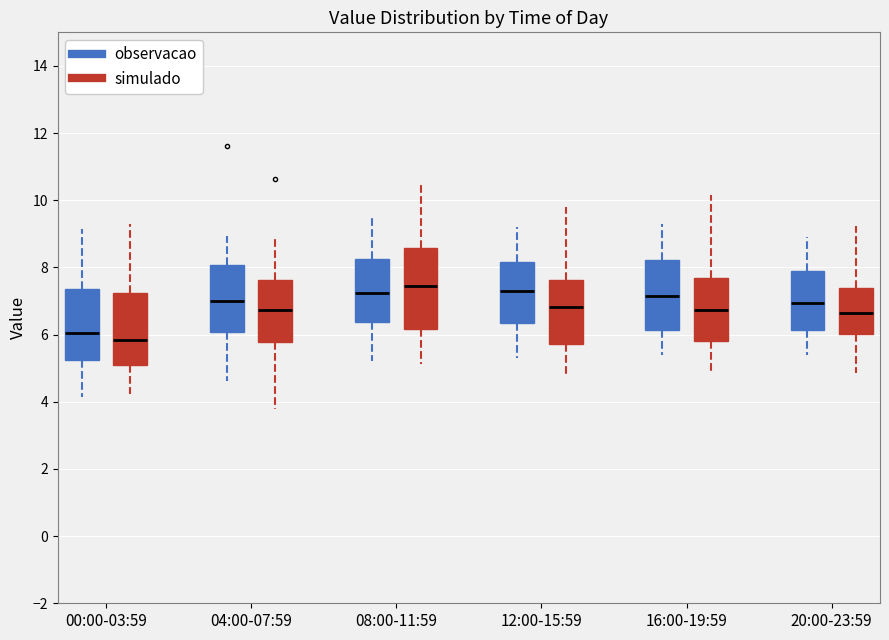

Reading left to right, transcribe this box plot: for each box, give where its median line is, the range the box spans, and where its two whiskers end, as read against the y-axis. The values are not printed on the chart, so give them approximately, as read against the axis.

00:00-03:59 (observacao): median 6.0, box 5.2 to 7.4, whiskers 4.2 to 9.2
00:00-03:59 (simulado): median 5.8, box 5.0 to 7.2, whiskers 4.2 to 9.4
04:00-07:59 (observacao): median 7.0, box 6.0 to 8.0, whiskers 4.6 to 9.0
04:00-07:59 (simulado): median 6.8, box 5.8 to 7.6, whiskers 3.8 to 8.8
08:00-11:59 (observacao): median 7.2, box 6.4 to 8.2, whiskers 5.2 to 9.6
08:00-11:59 (simulado): median 7.4, box 6.2 to 8.6, whiskers 5.2 to 10.4
12:00-15:59 (observacao): median 7.4, box 6.4 to 8.2, whiskers 5.4 to 9.2
12:00-15:59 (simulado): median 6.8, box 5.8 to 7.6, whiskers 4.8 to 9.8
16:00-19:59 (observacao): median 7.2, box 6.2 to 8.2, whiskers 5.4 to 9.4
16:00-19:59 (simulado): median 6.8, box 5.8 to 7.6, whiskers 4.8 to 10.2
20:00-23:59 (observacao): median 7.0, box 6.2 to 8.0, whiskers 5.4 to 9.0
20:00-23:59 (simulado): median 6.6, box 6.0 to 7.4, whiskers 4.8 to 9.2